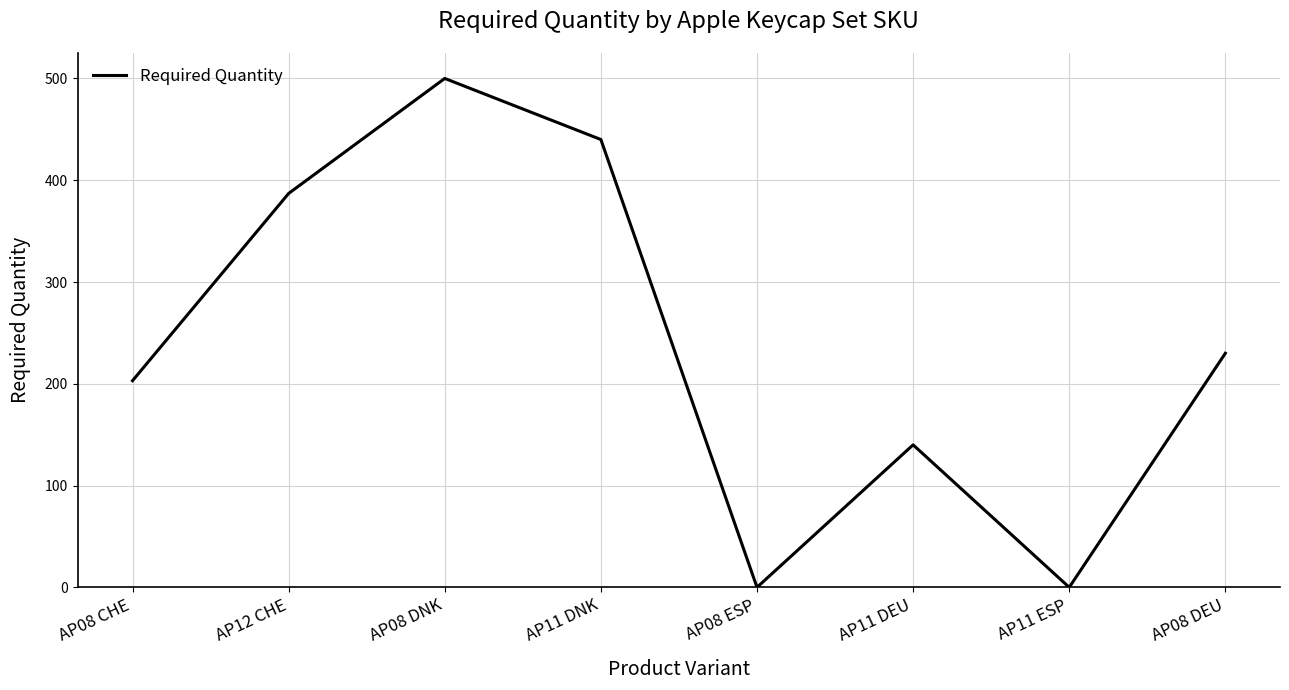

Where is the first local minimum?

AP08 ESP